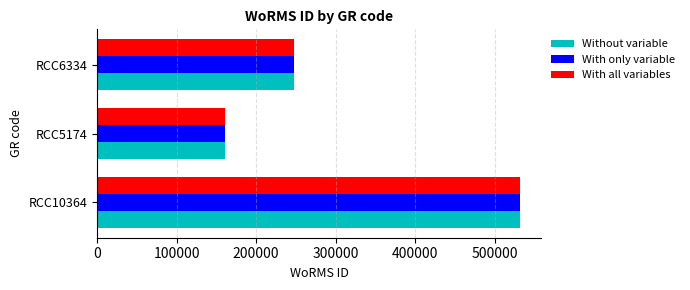

What is the minimum value for Without variable?

160573